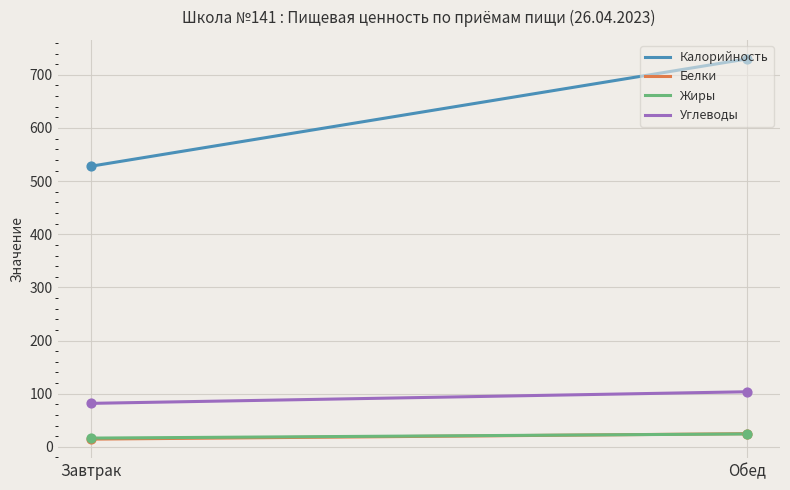

At how many categories does at least one series exceed 491?

300